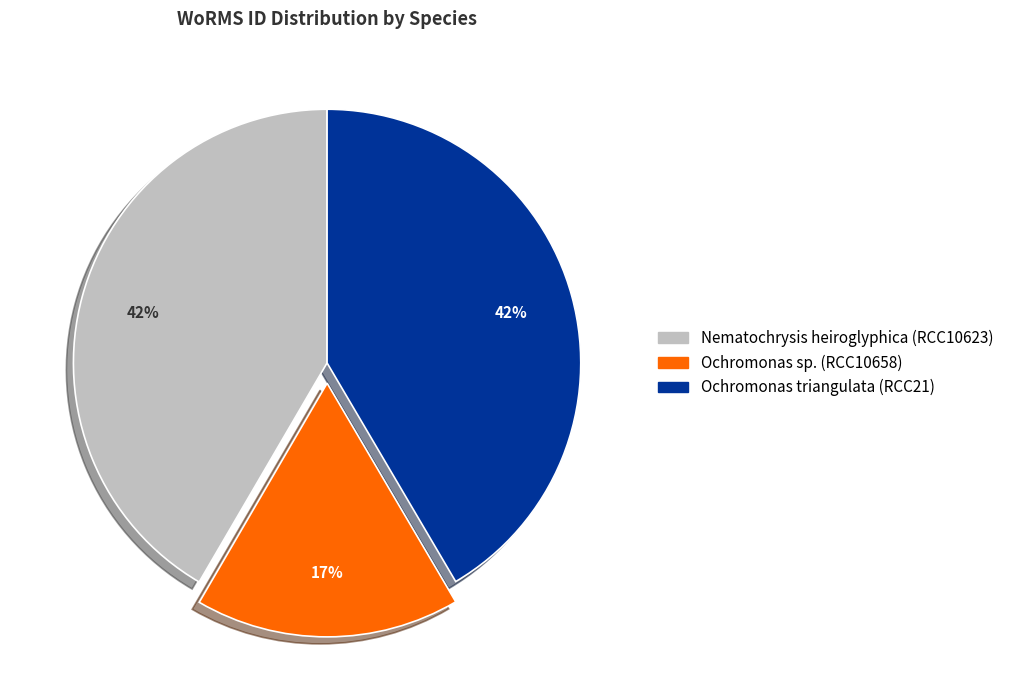

Which category has the smallest portion of the pie?

Ochromonas sp. (RCC10658)